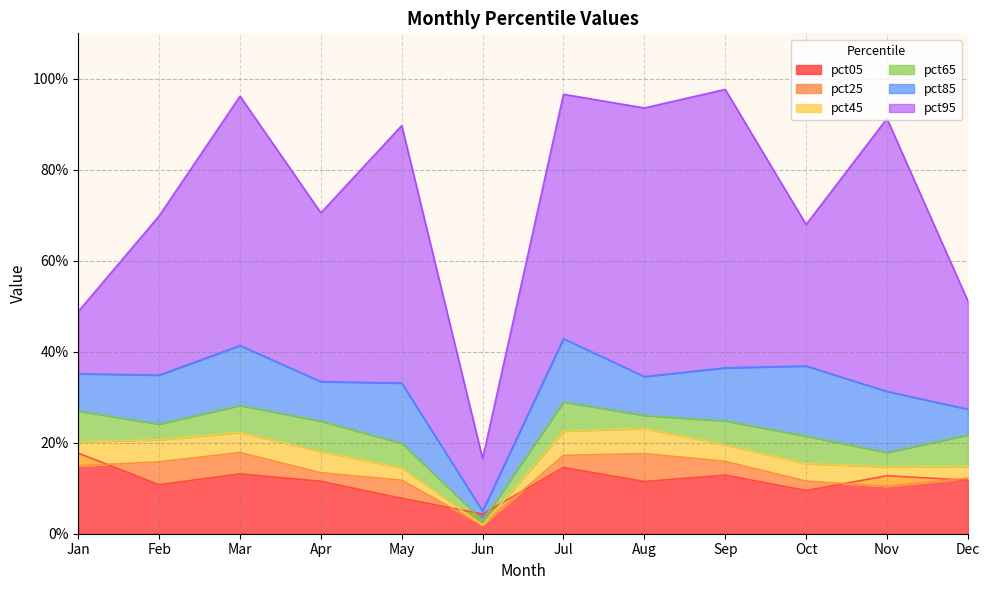

Between Oct and May, which is larger?

Oct